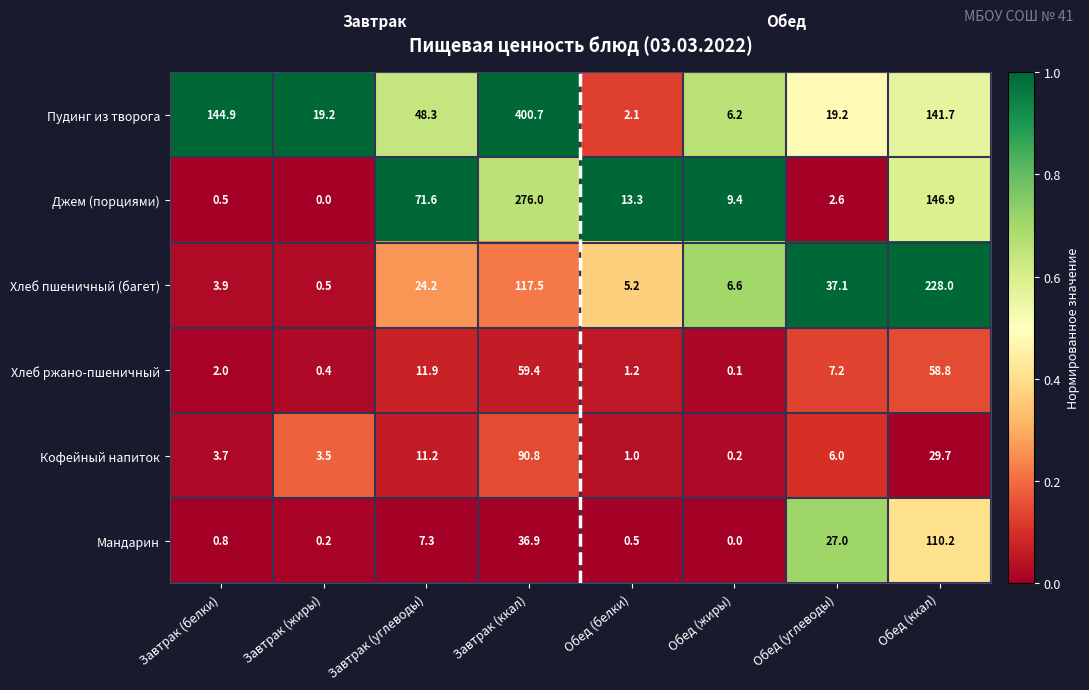

What is the highest value of the Джем (порциями) series?

276.0